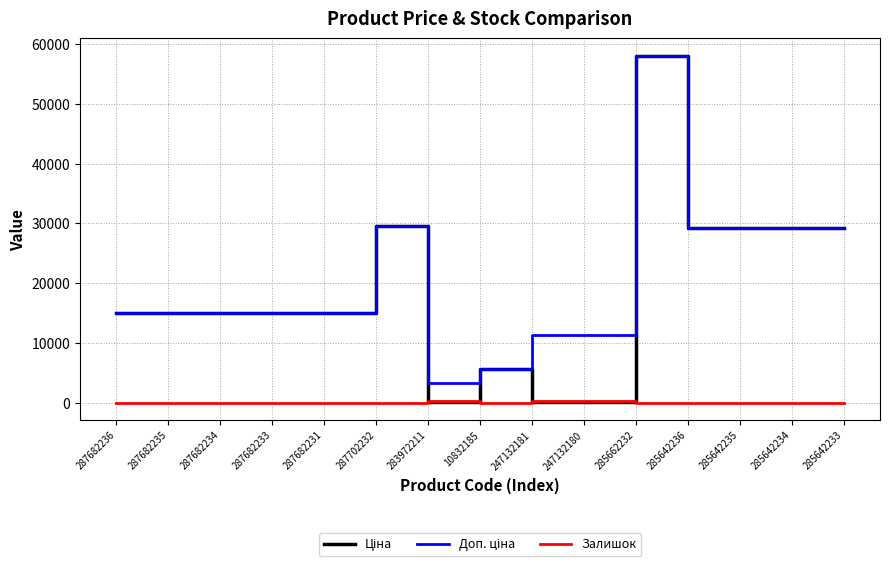

What is the total value across all series at 287682236?

30038.4